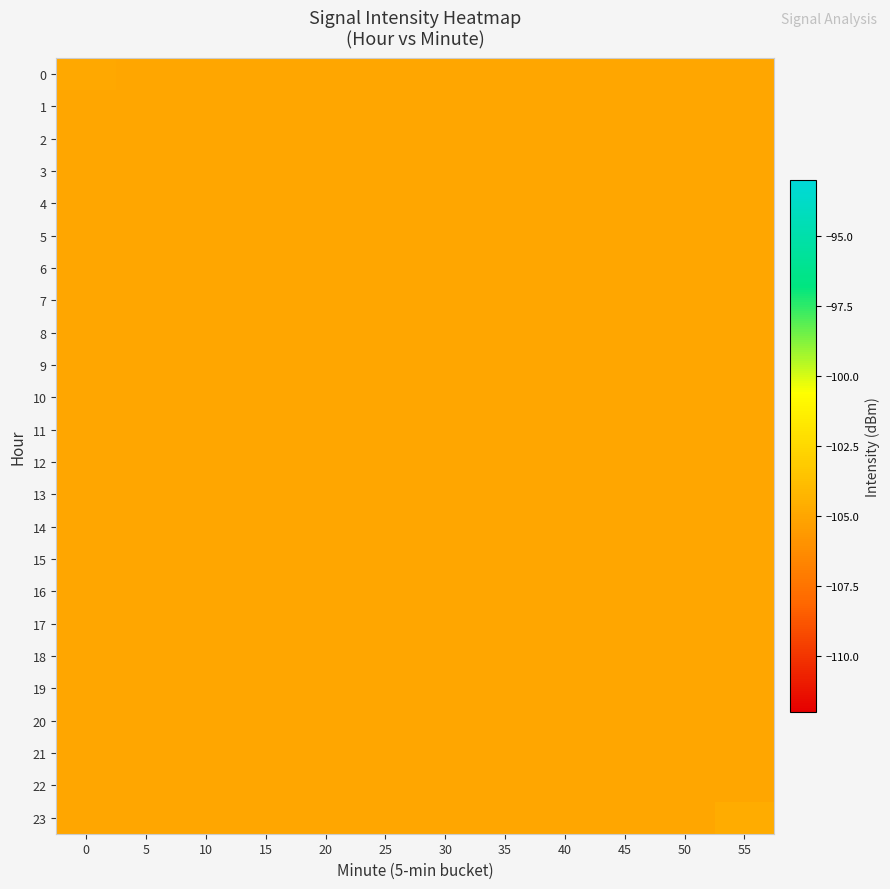

Which series has the largest total across all categories?

23